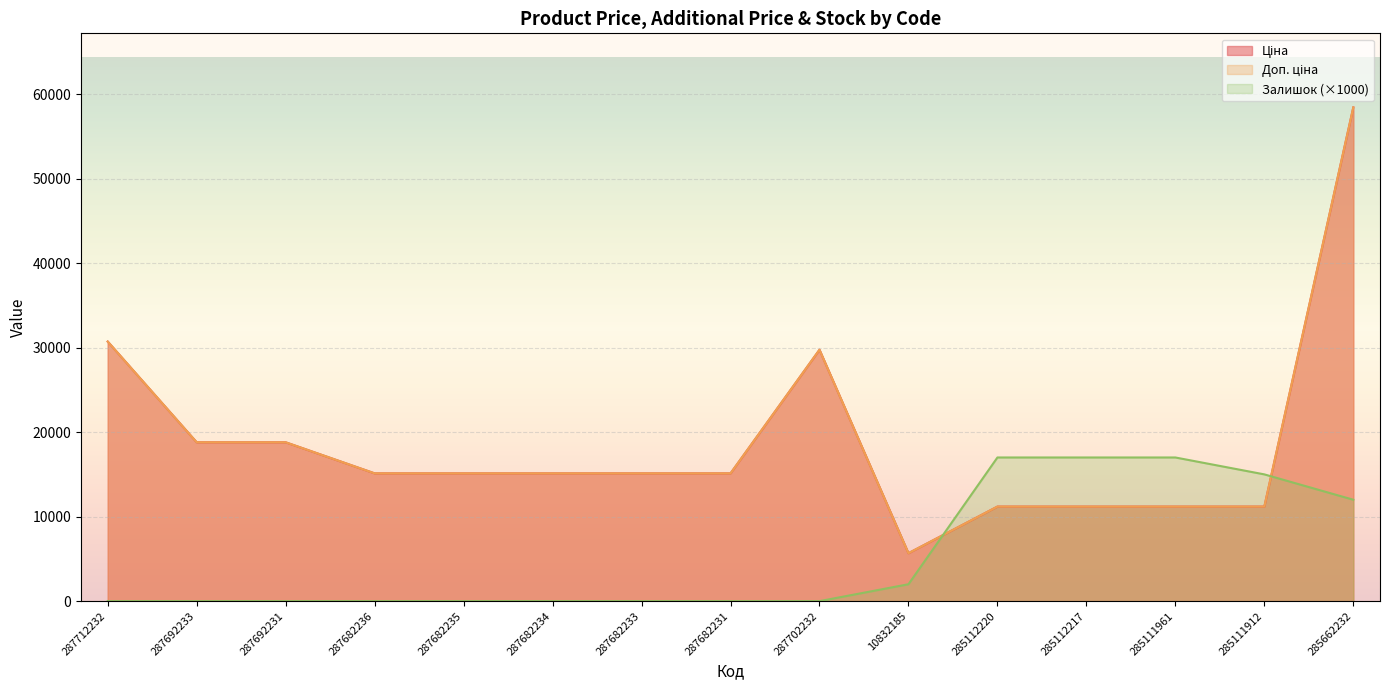

How many data points in Ціна are less than 15120?

5